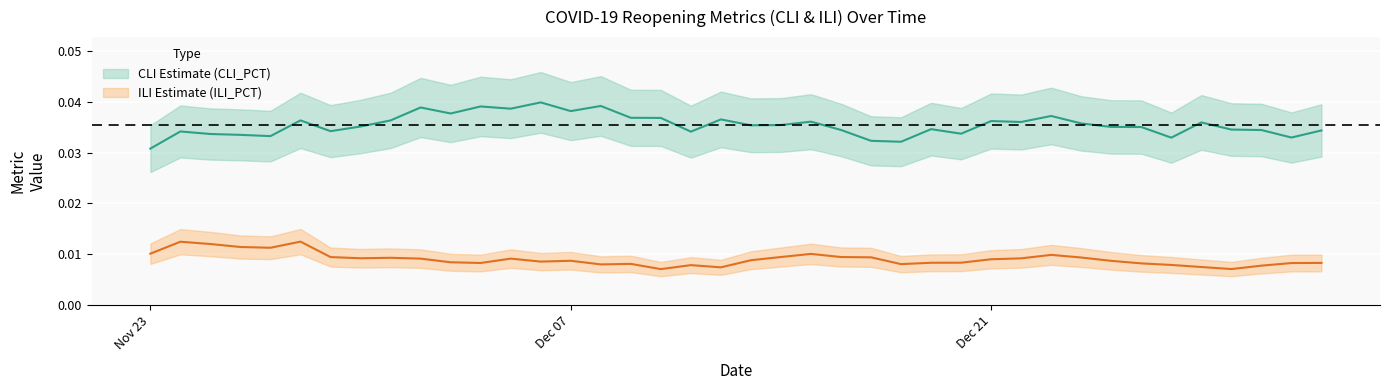

Where is the first local minimum for COVID19_Reopening_Metric_ILI_PCT?

1